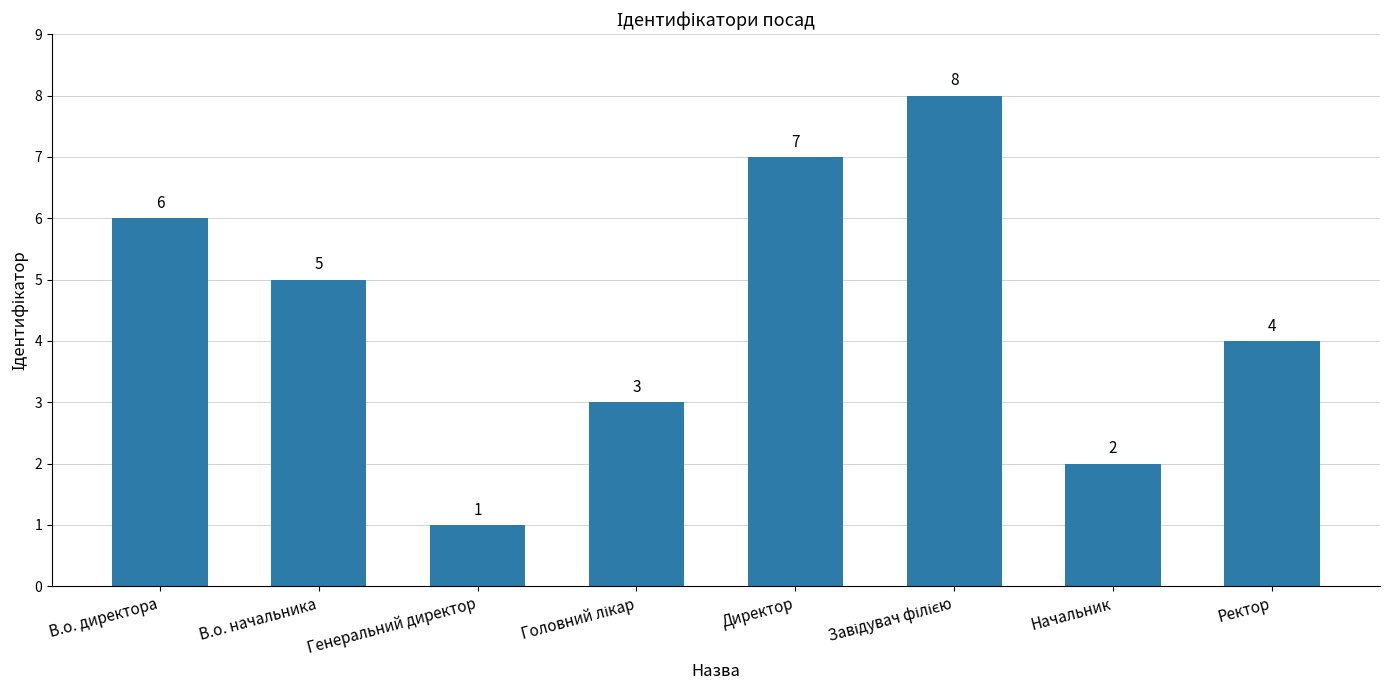

How many data points are less than 5?

4